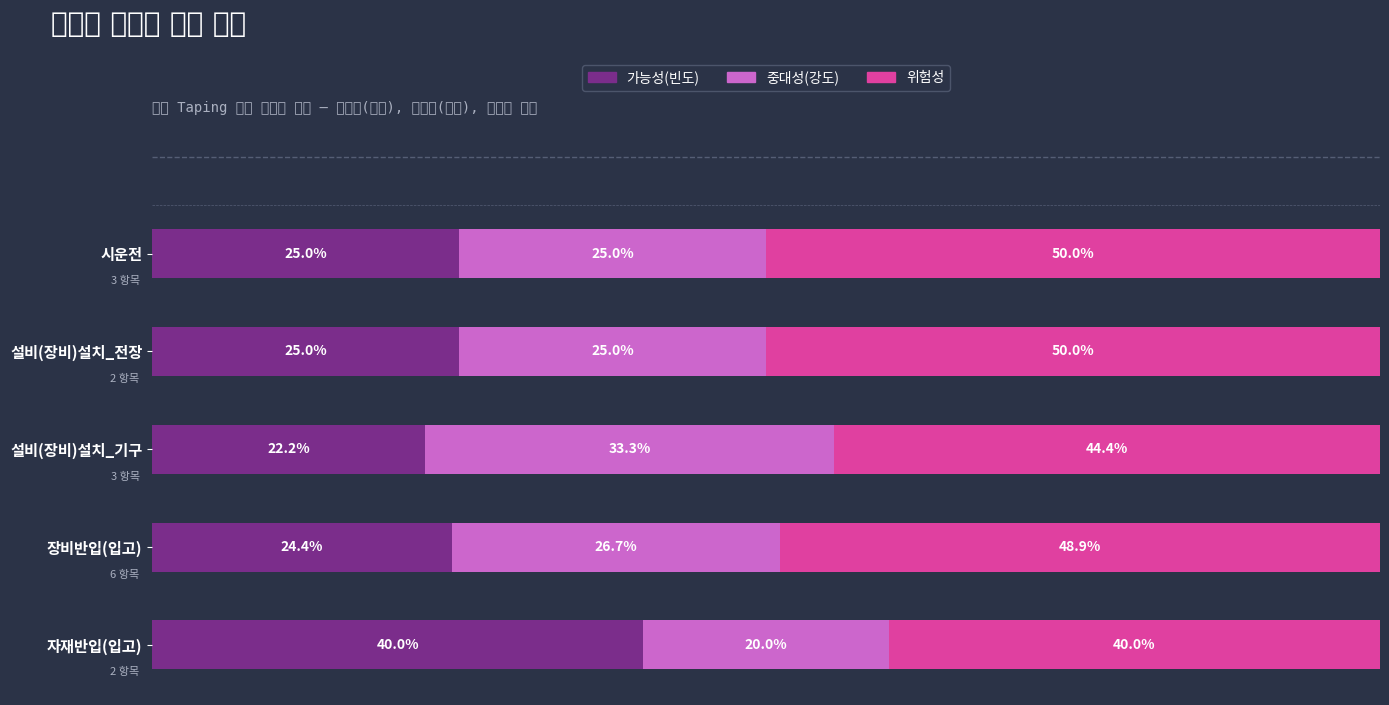

Which category has the lowest value in the 가능성(빈도) series?

설비(장비)설치_기구